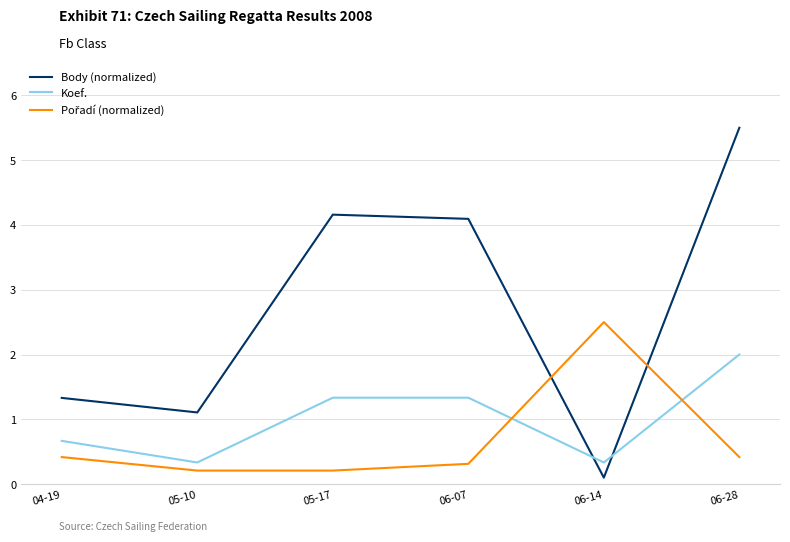

What is the total value across all series at 04-19?

2.4